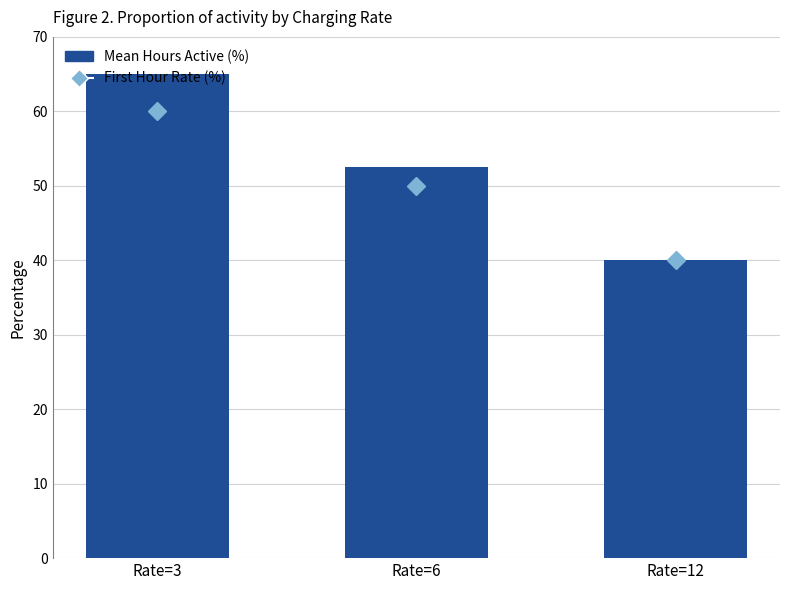

Is the value of First Hour Rate (%) at Rate=6 greater than the value of Mean Hours Active (%) at Rate=6?

No